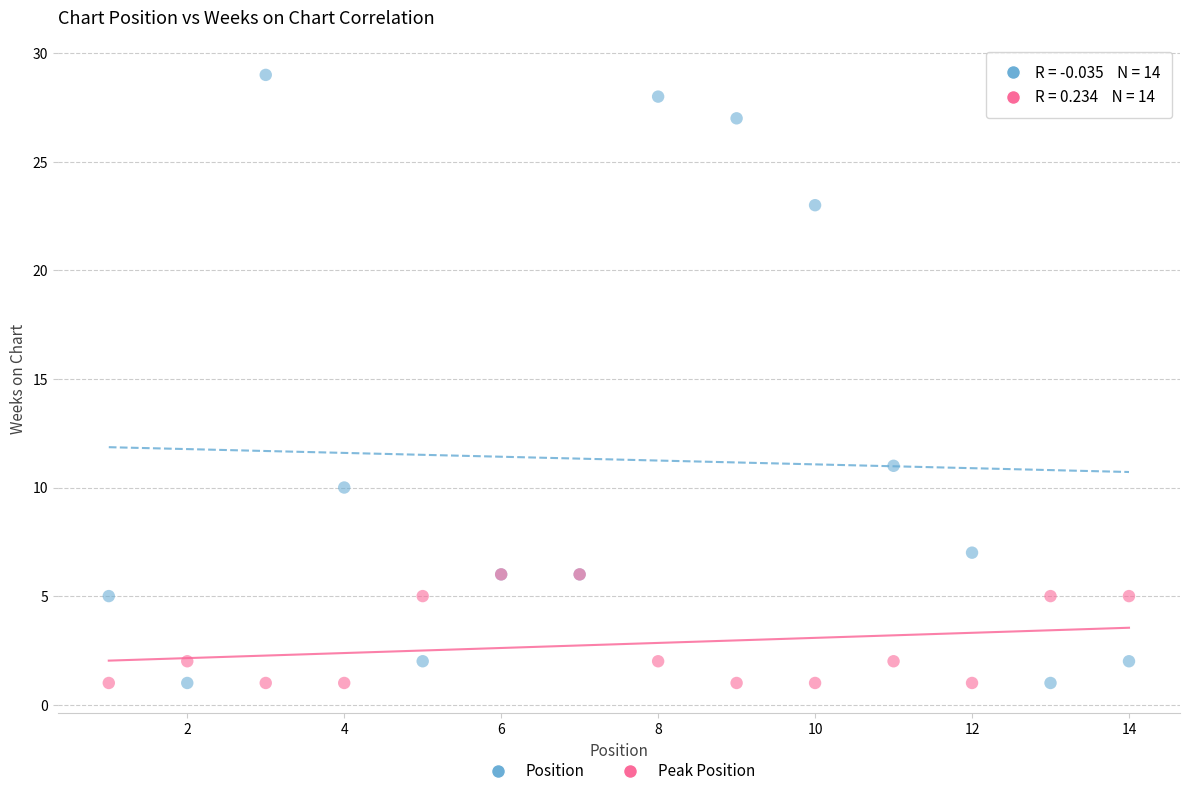

In the Position series, what Y value is closest to 15?

11